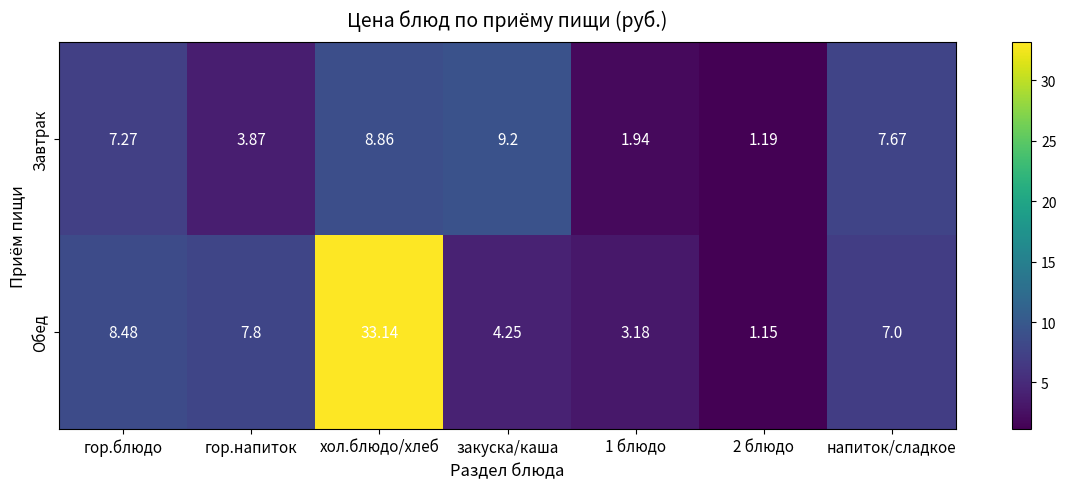

At how many categories does at least one series exceed 9?

2